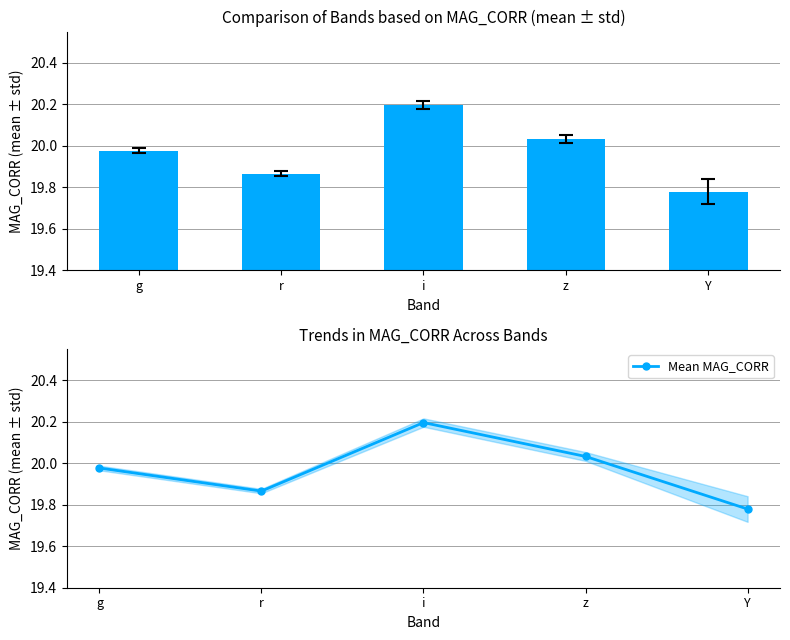

Which label corresponds to the smallest value in the chart?

Y